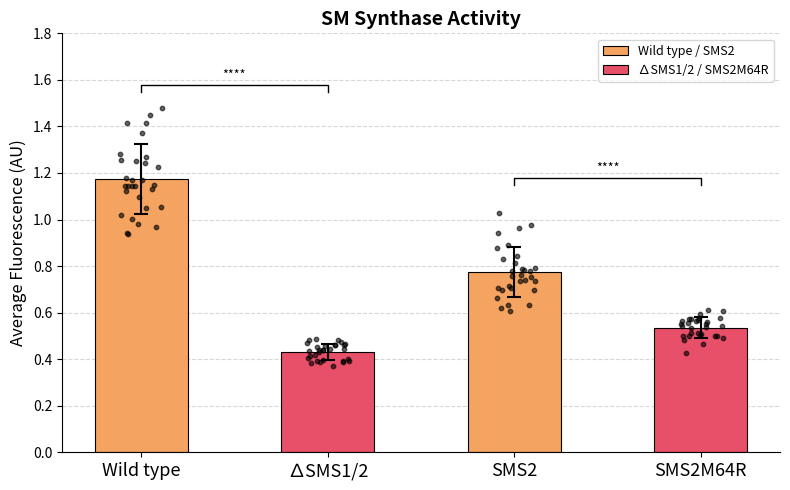

What is the change in value from ∆SMS1/2 to SMS2M64R?

+0.1